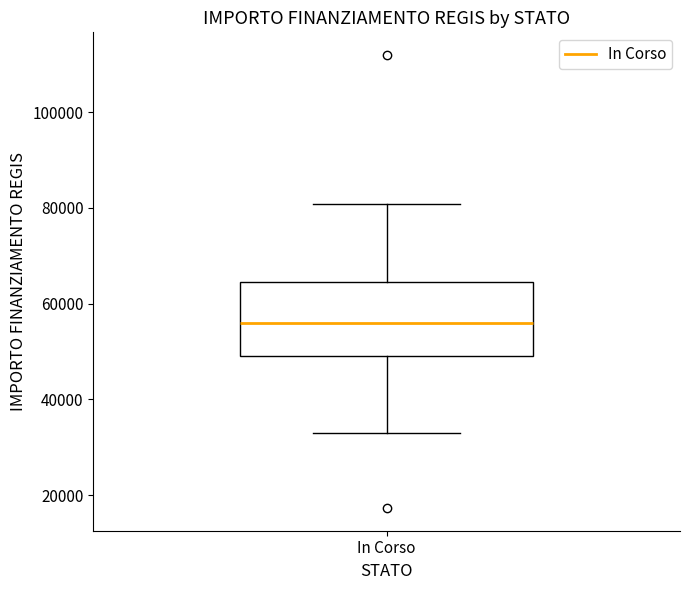

Read this box plot against the y-axis: the position of the median line, the range covered by the box, and the ends of both whiskers. The values are not printed on the chart, so give them approximately, as read against the axis.

median 56000, box 50000 to 64000, whiskers 32000 to 80000